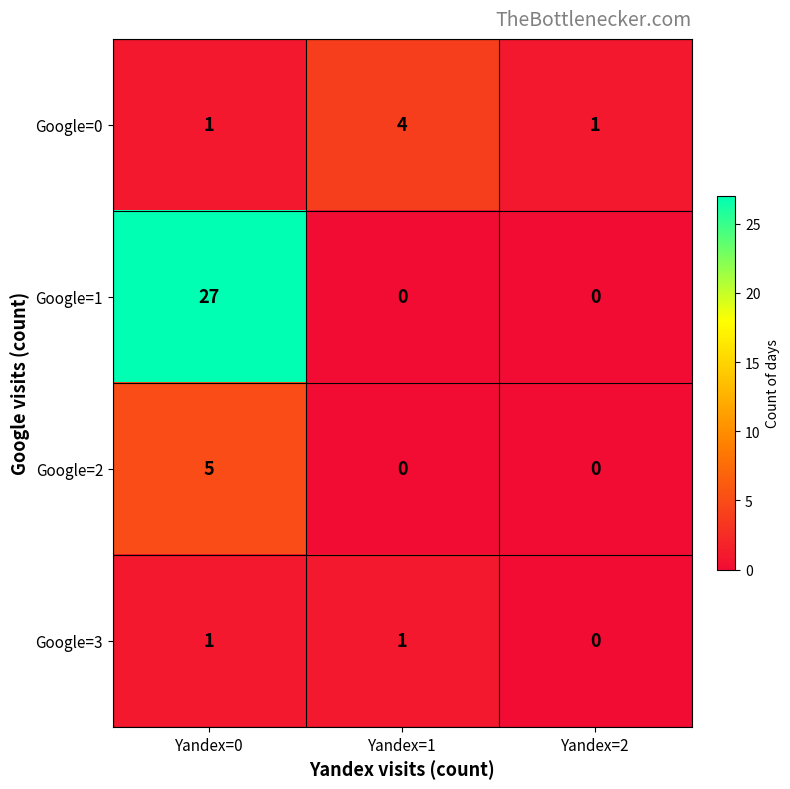

List the series in order of their peak value, lowest first.

Google=3, Google=0, Google=2, Google=1